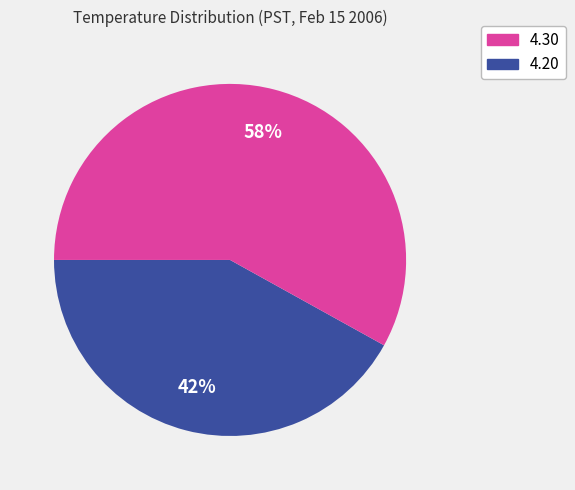

To the nearest percent, what is the average slice percentage?

50%